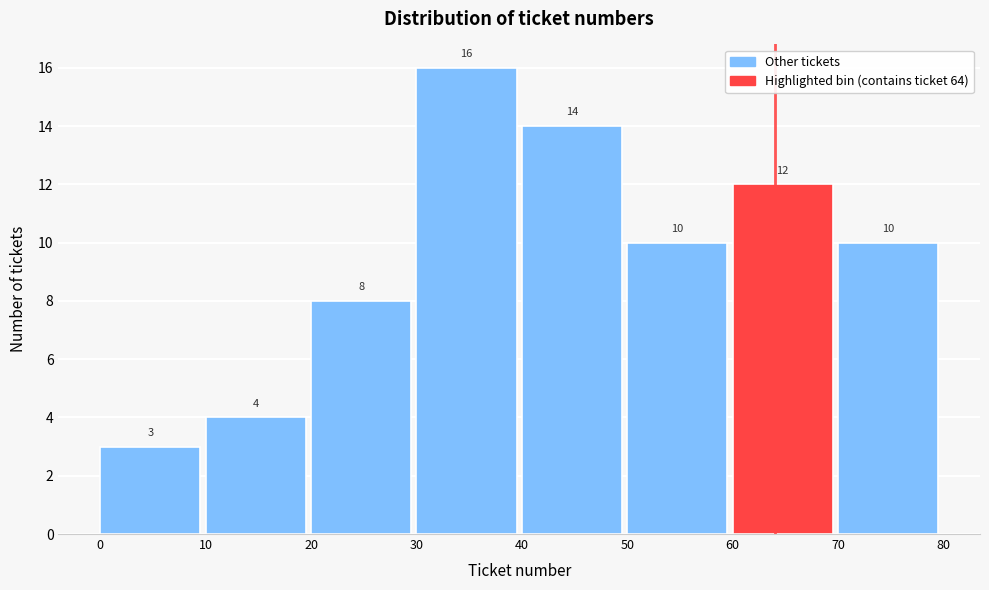

Reading left to right, list every bar in this chart as the range it spans on the x-axis followed by its height.

0 to 10: 3
10 to 20: 4
20 to 30: 8
30 to 40: 16
40 to 50: 14
50 to 60: 10
60 to 70: 12
70 to 80: 10